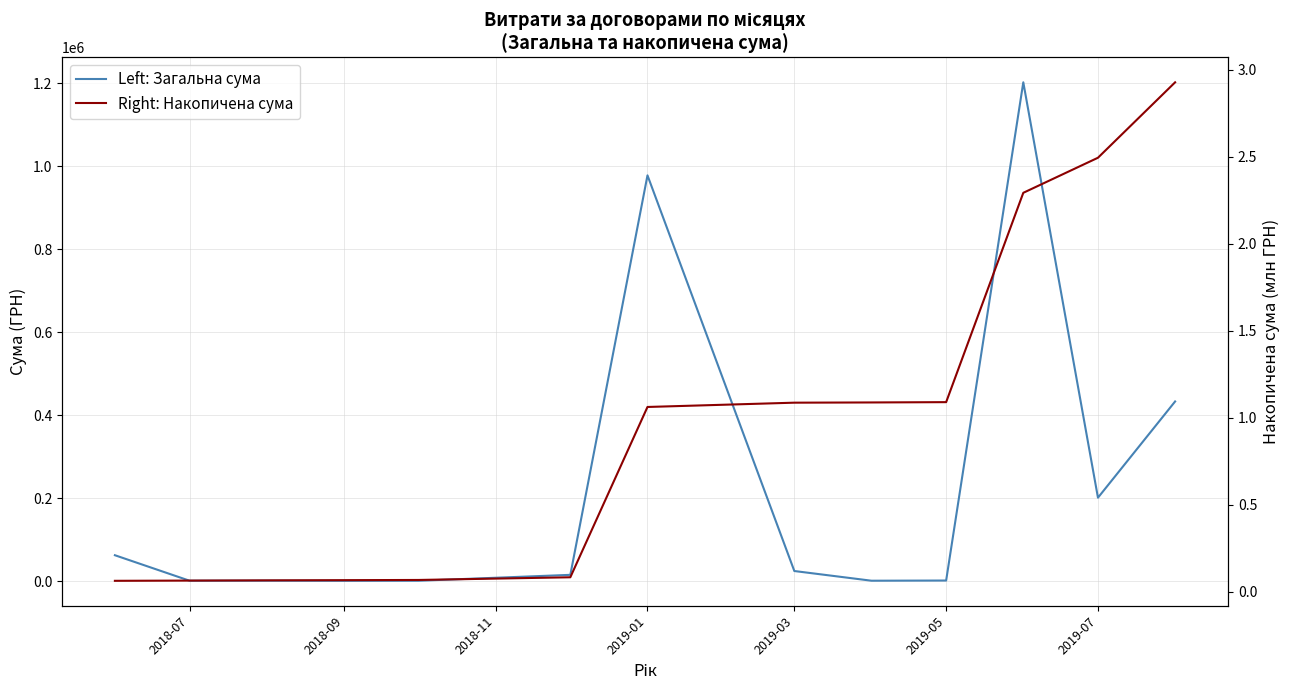

Is this an area chart (filled region under the line)?

No